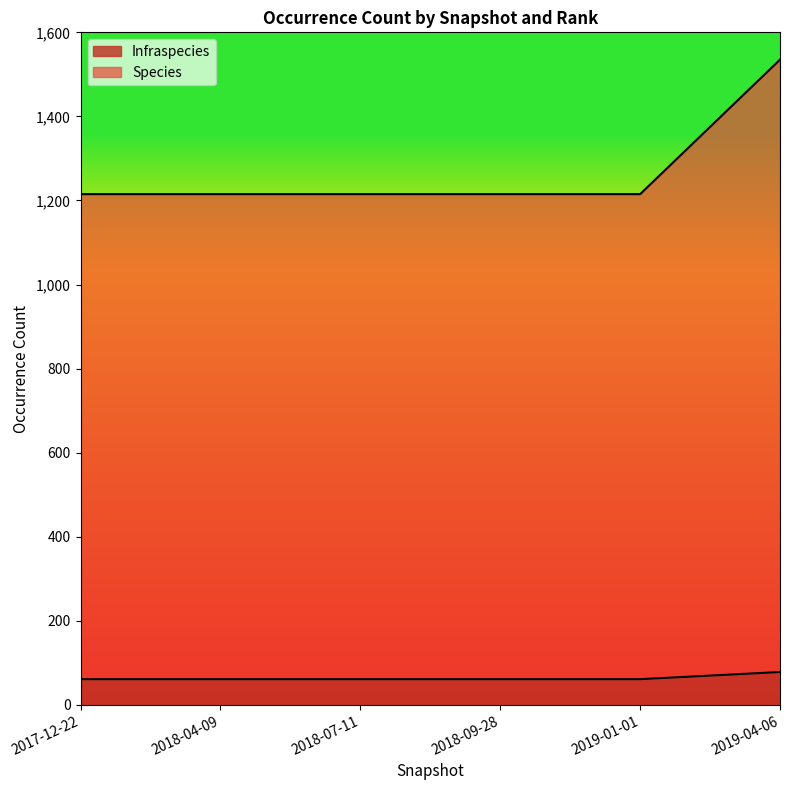

Rank the series at 2019-04-06 from highest to lowest value.

Species, Infraspecies